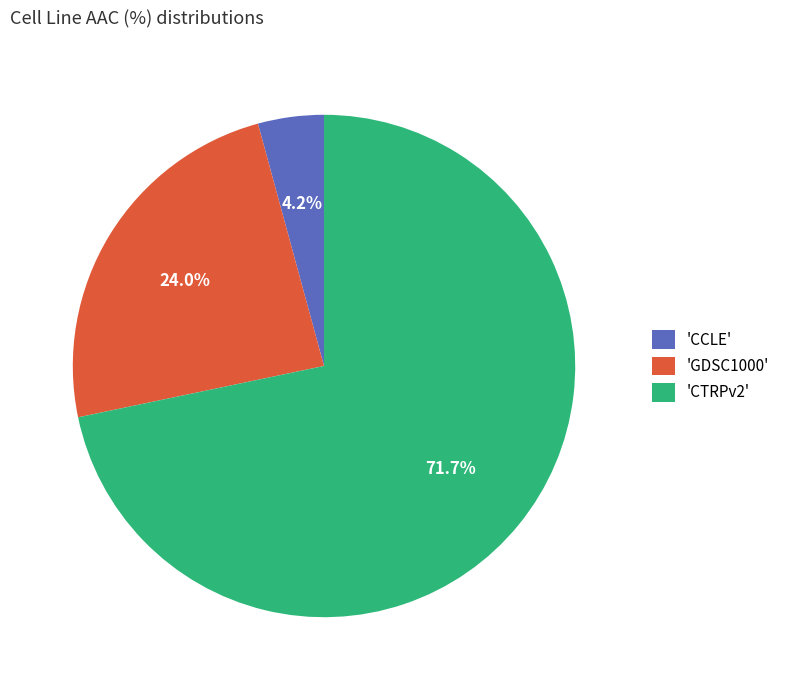

Does any single category account for the majority?

Yes